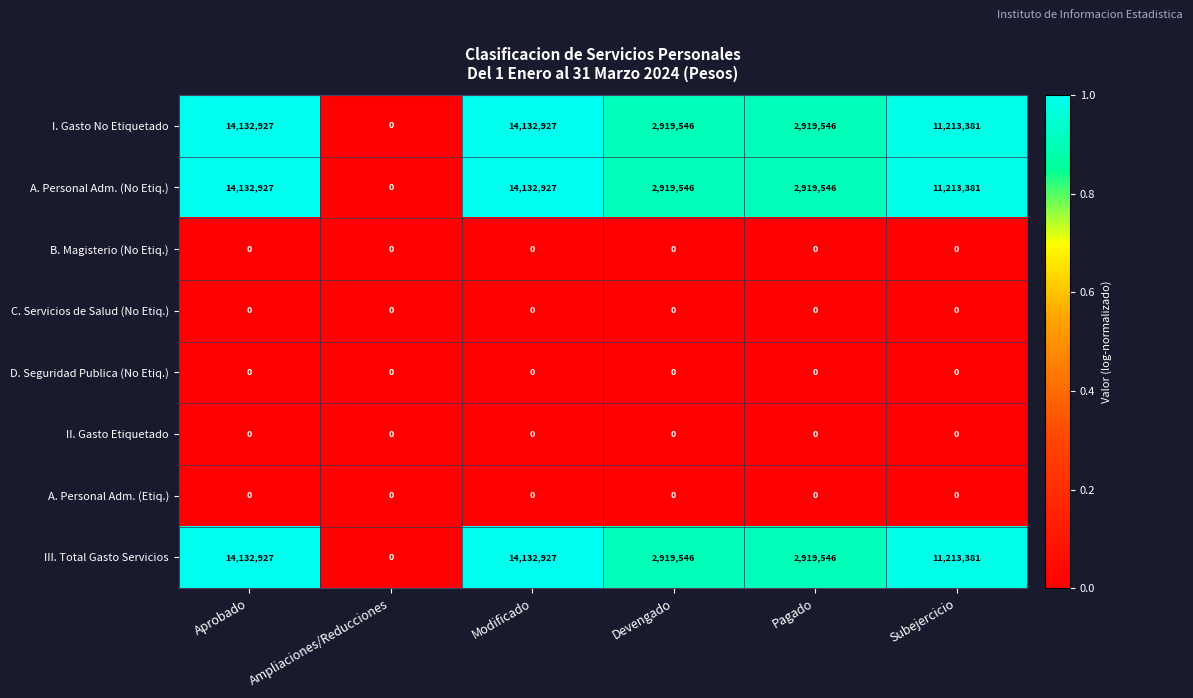

Is it true that A. Personal Adm. (No Etiq.) equals 8362576 at Ampliaciones/Reducciones?

False